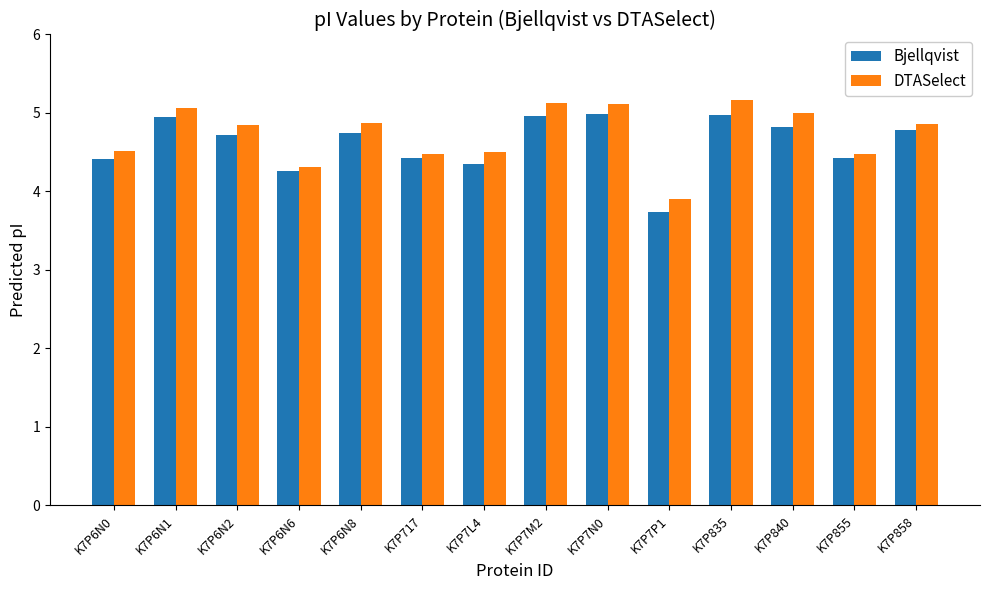

Is the value of DTASelect at K7P858 greater than the value of Bjellqvist at K7P855?

Yes